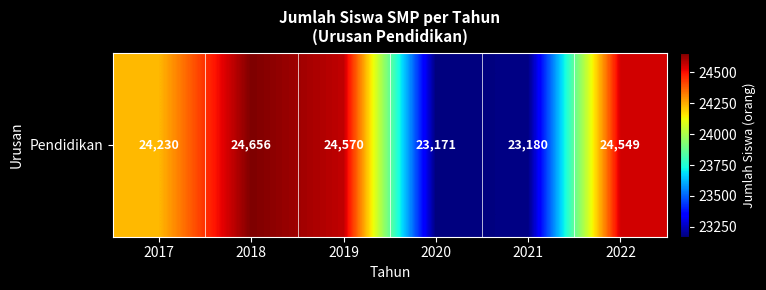

At which category does the chart reach its peak across all series?

2018